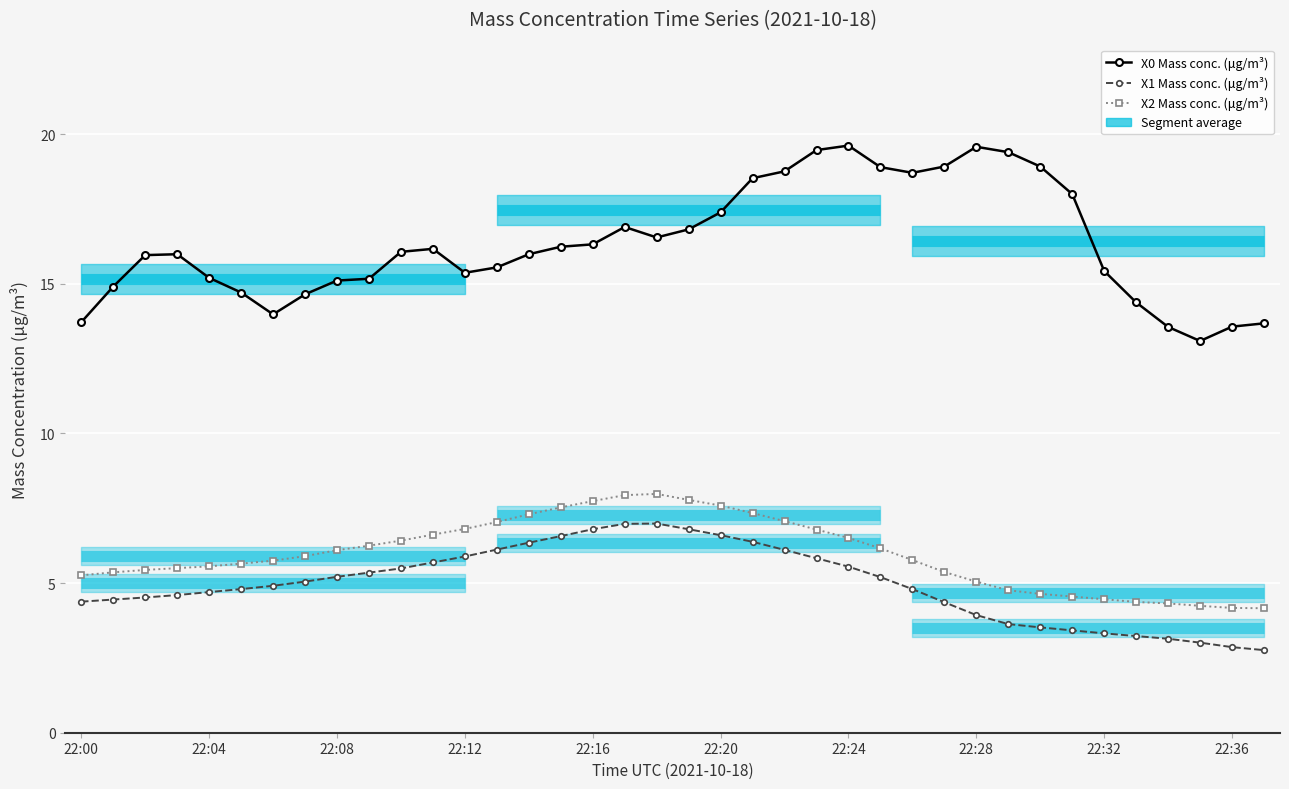

What are all the series names shown in the legend?

X0 Mass conc. (μg/m³), X1 Mass conc. (μg/m³), X2 Mass conc. (μg/m³)